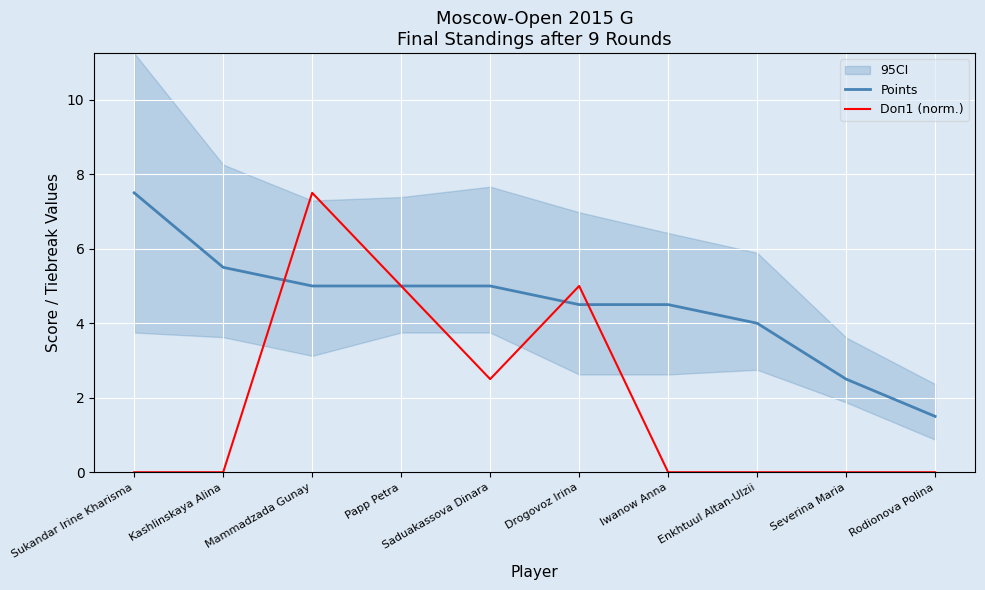

Is it true that Doп1 (norm.) equals 0.0 at Rodionova Polina?

True